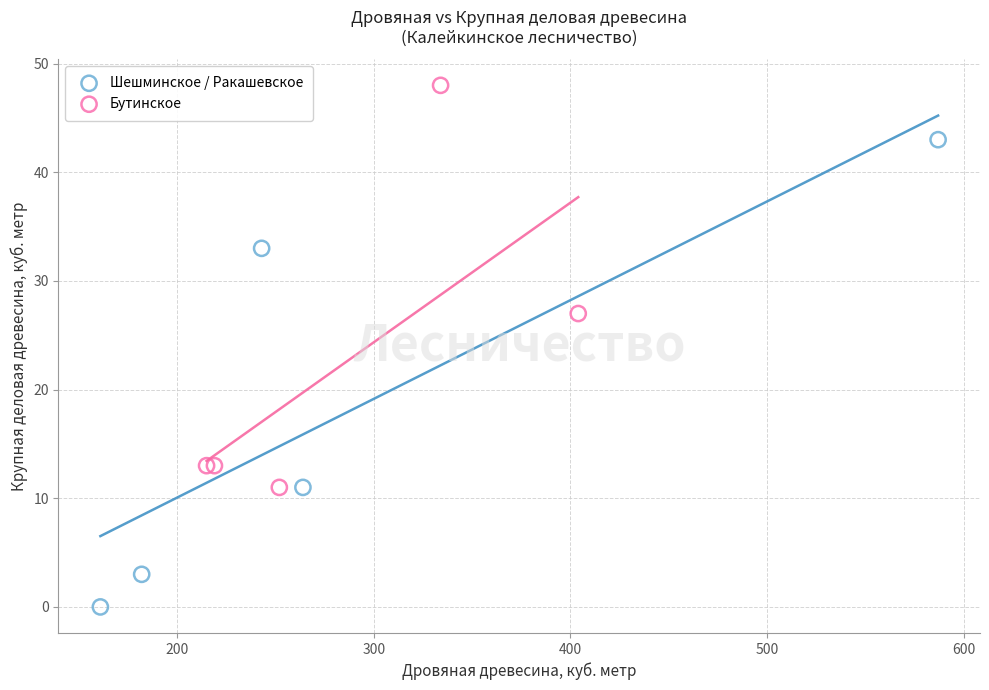

Which series reaches the minimum Y coordinate?

Шешминское / Ракашевское